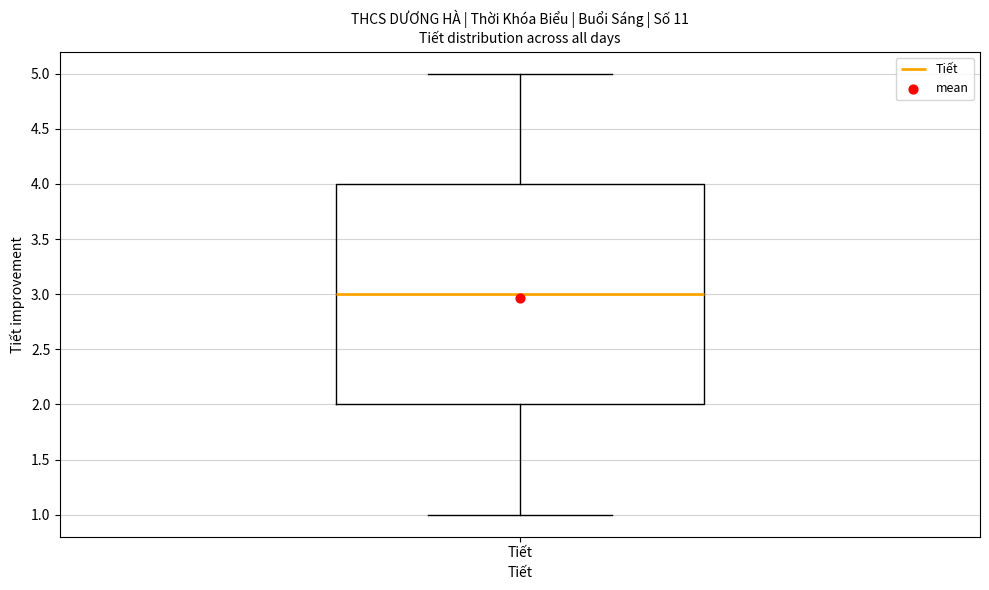

Where is the lower edge of the box for Tiết on the y-axis? The values are not printed on the chart, so give them approximately, as read against the axis.

2